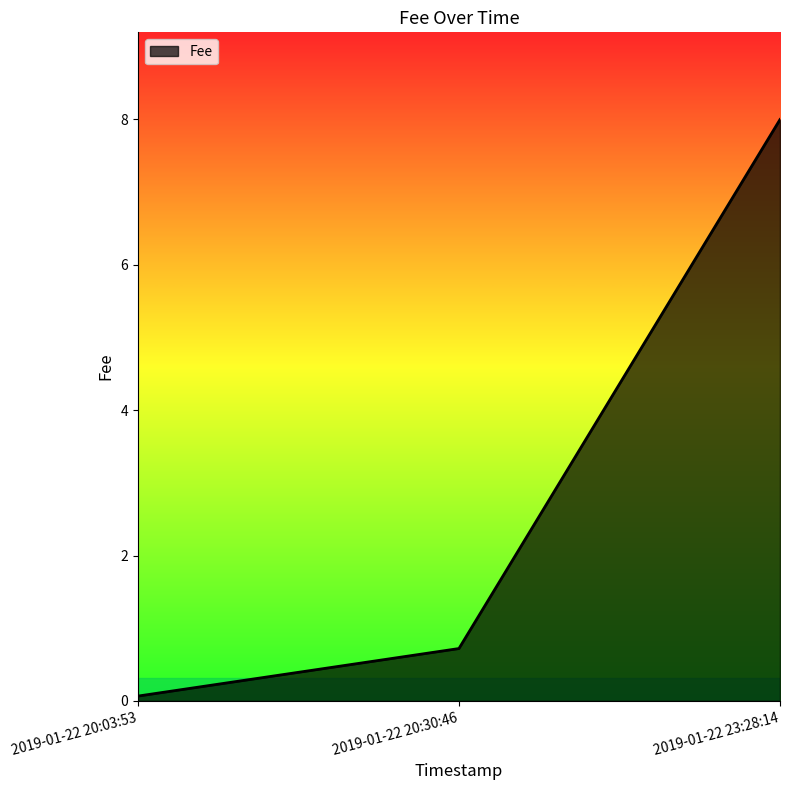

What is the average value?

2.9